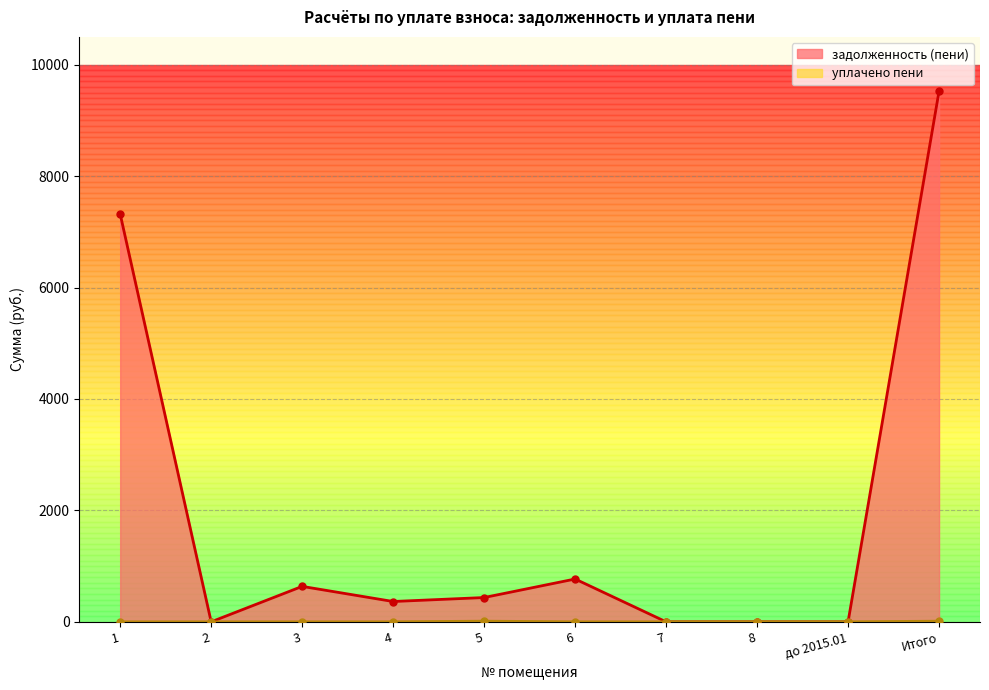

True or false: уплачено пени has a value of 17.6 at 5.

False